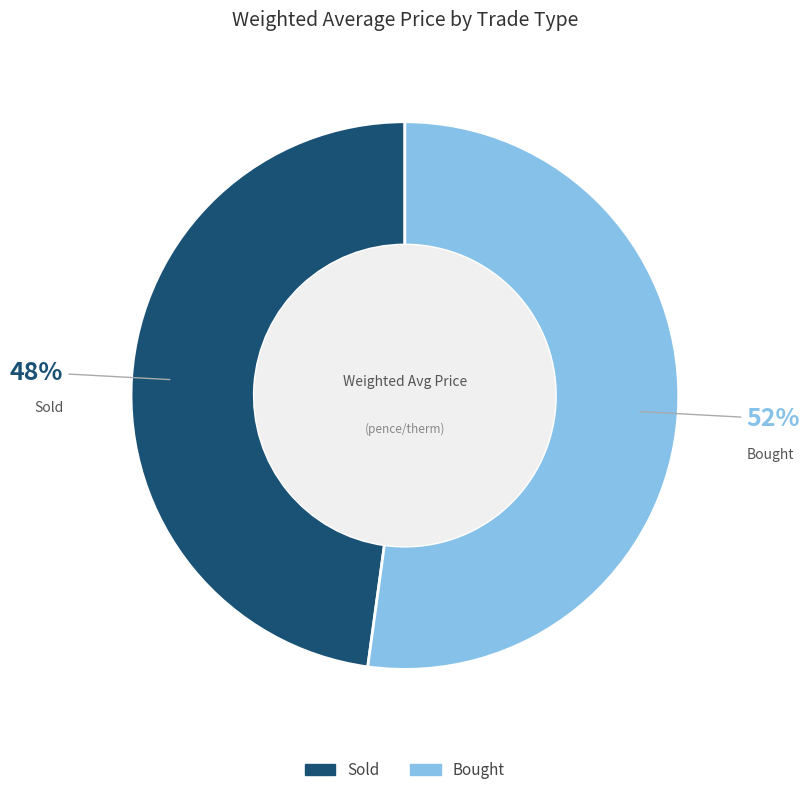

To the nearest percent, what percentage of the pie is Bought?

52%